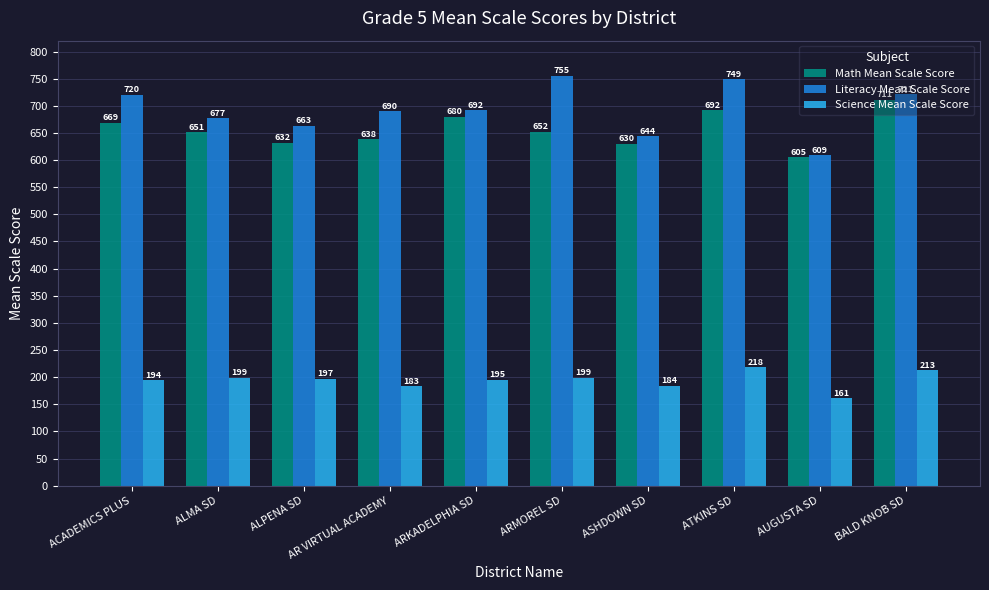

What is the difference between the maximum and minimum values in the Literacy Mean Scale Score series?

146